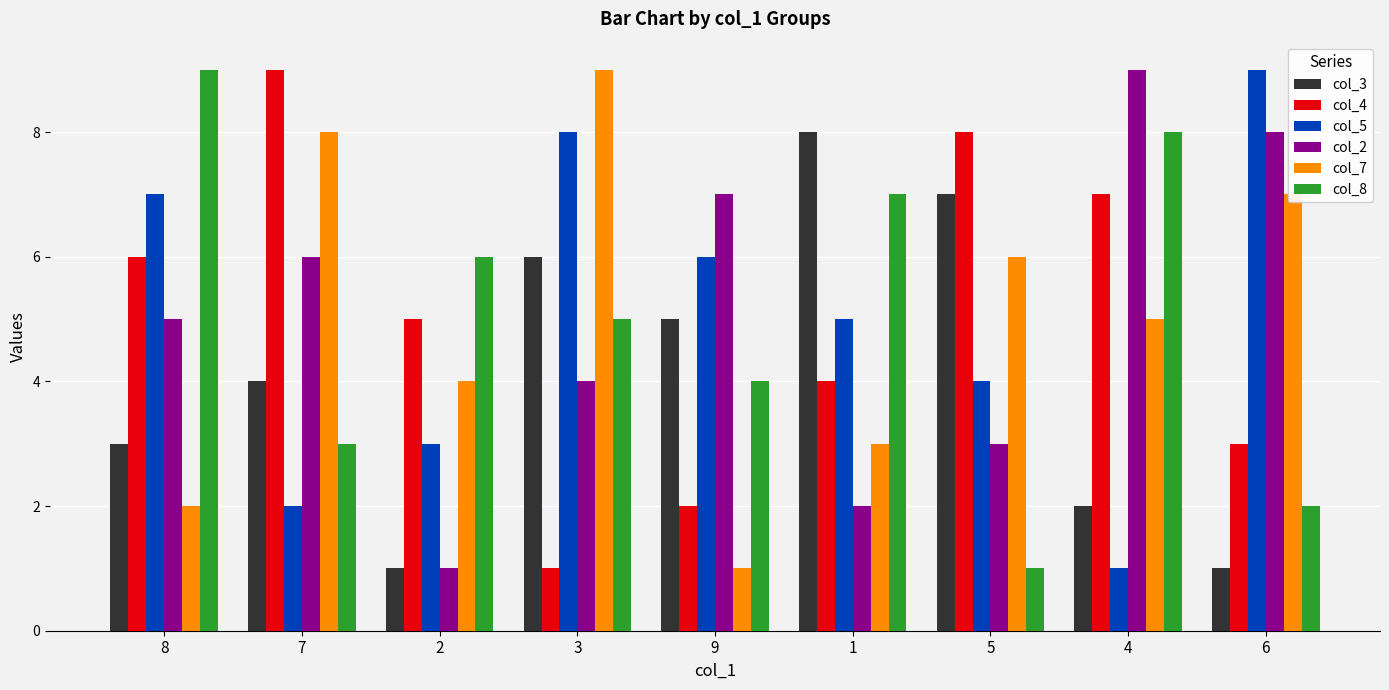

Is it true that col_5 equals 14 at 6?

False